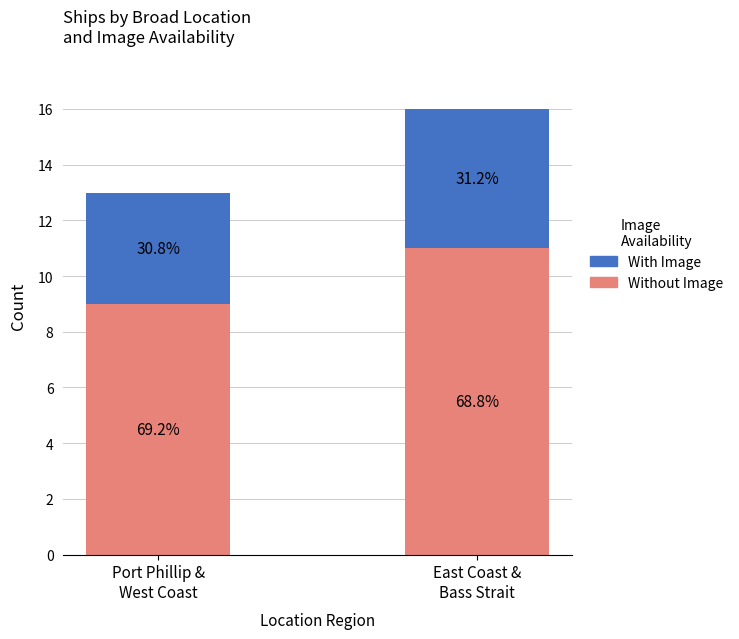

Which series has the widest spread of values?

Without Image